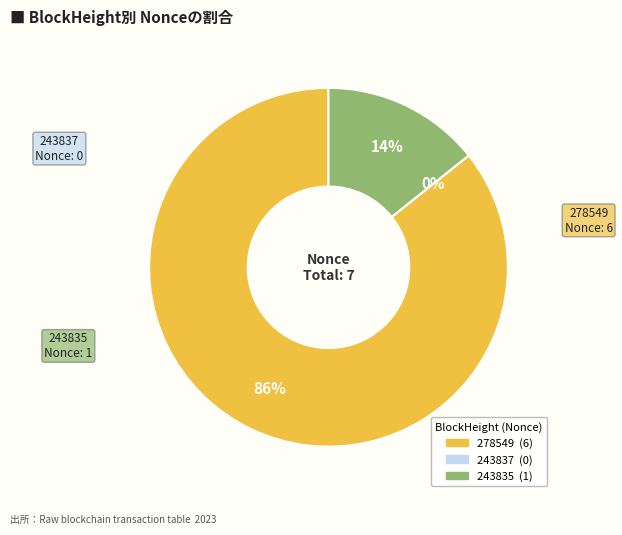

How many segments does this pie chart have?

3